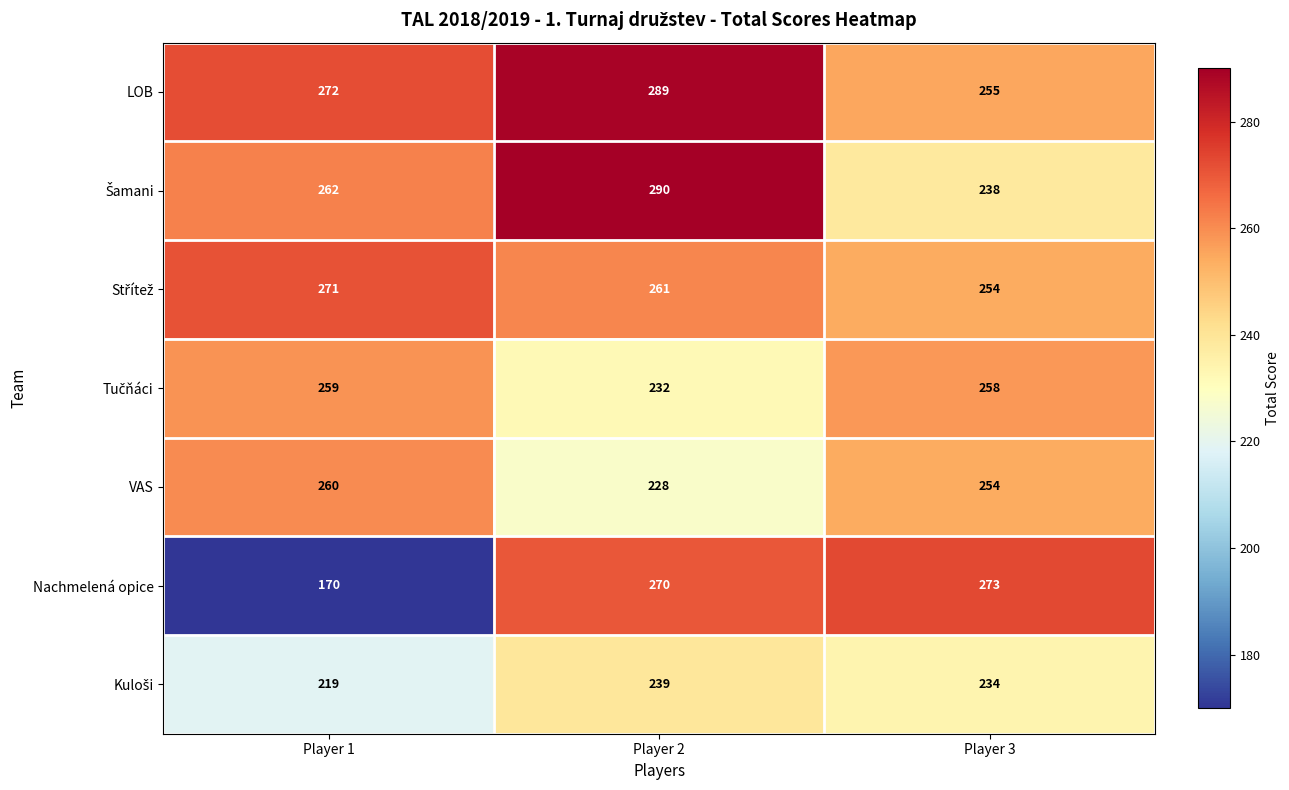

What is the sum of the Nachmelená opice values at Player 1 and Player 3?

443